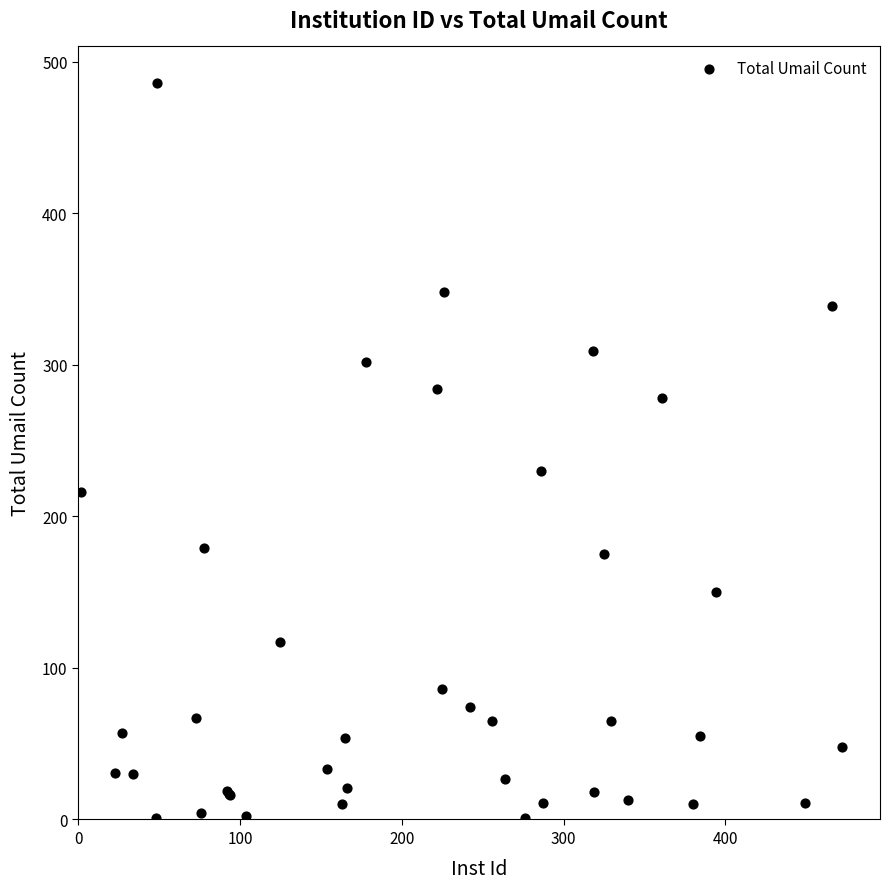

What Y value in the scatter plot is closest to 243?

230